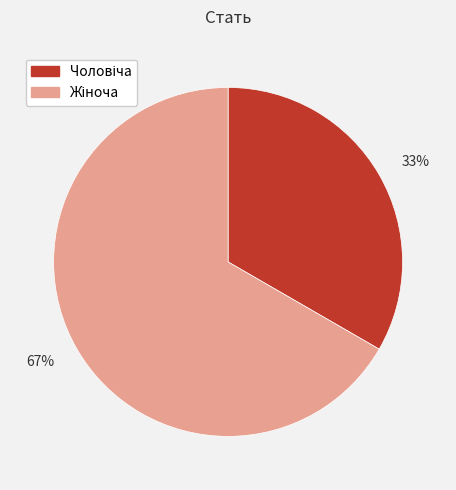

To the nearest percent, what is the average slice percentage?

50%